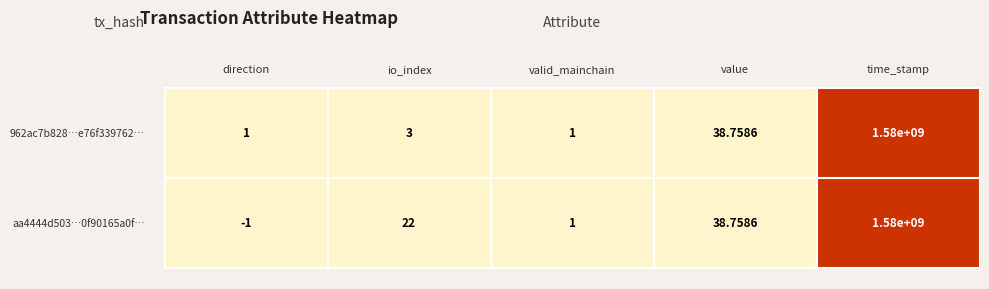

Where is 962ac7b8280c4074e76f339762c9881a9f8bc43 nearest to the value 789892092?

value